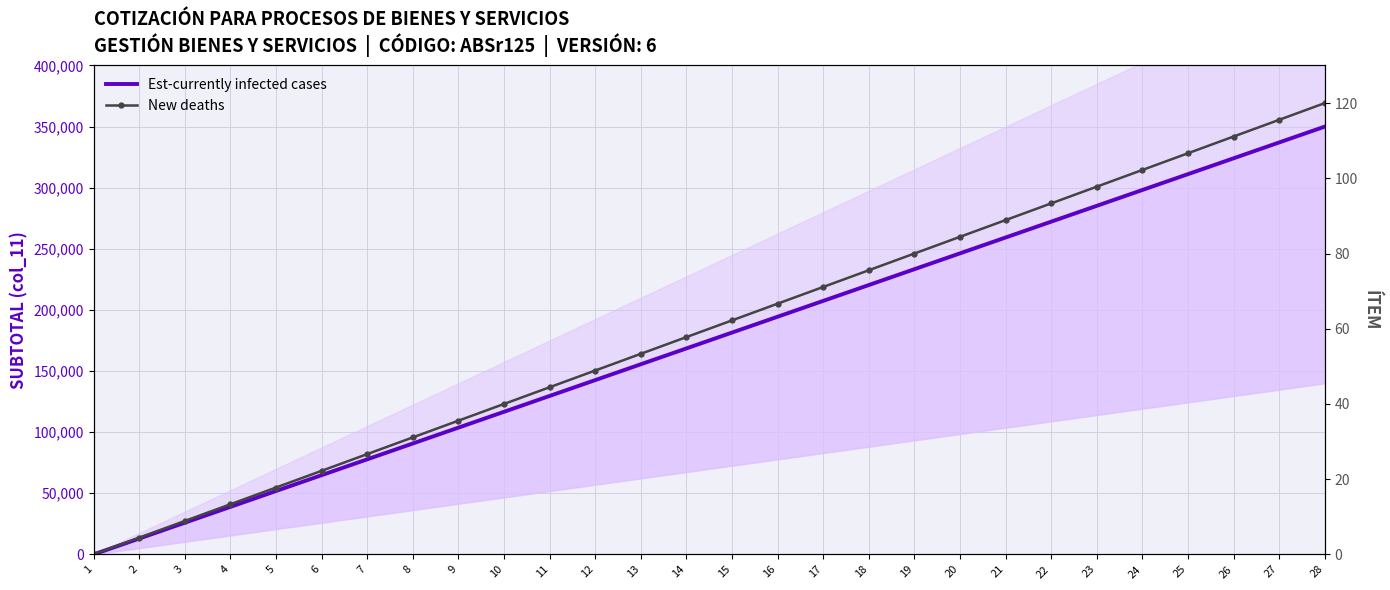

What is the value of the Est-currently infected cases point at the 15th from the left?

181481.5